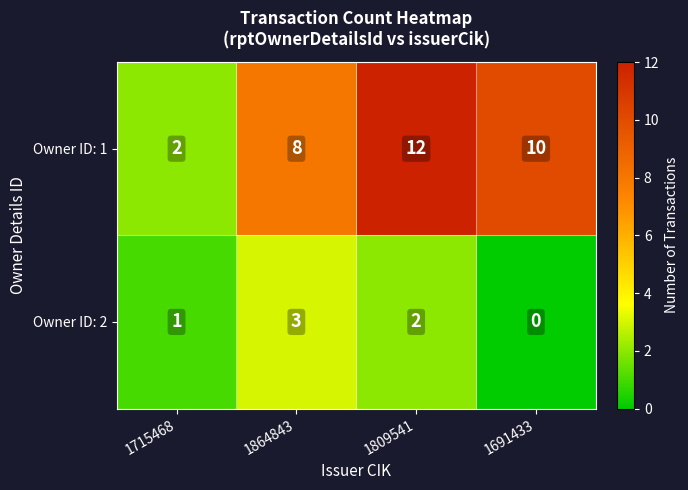

List the labels in order of Owner ID: 1 value, smallest first.

1715468, 1864843, 1691433, 1809541